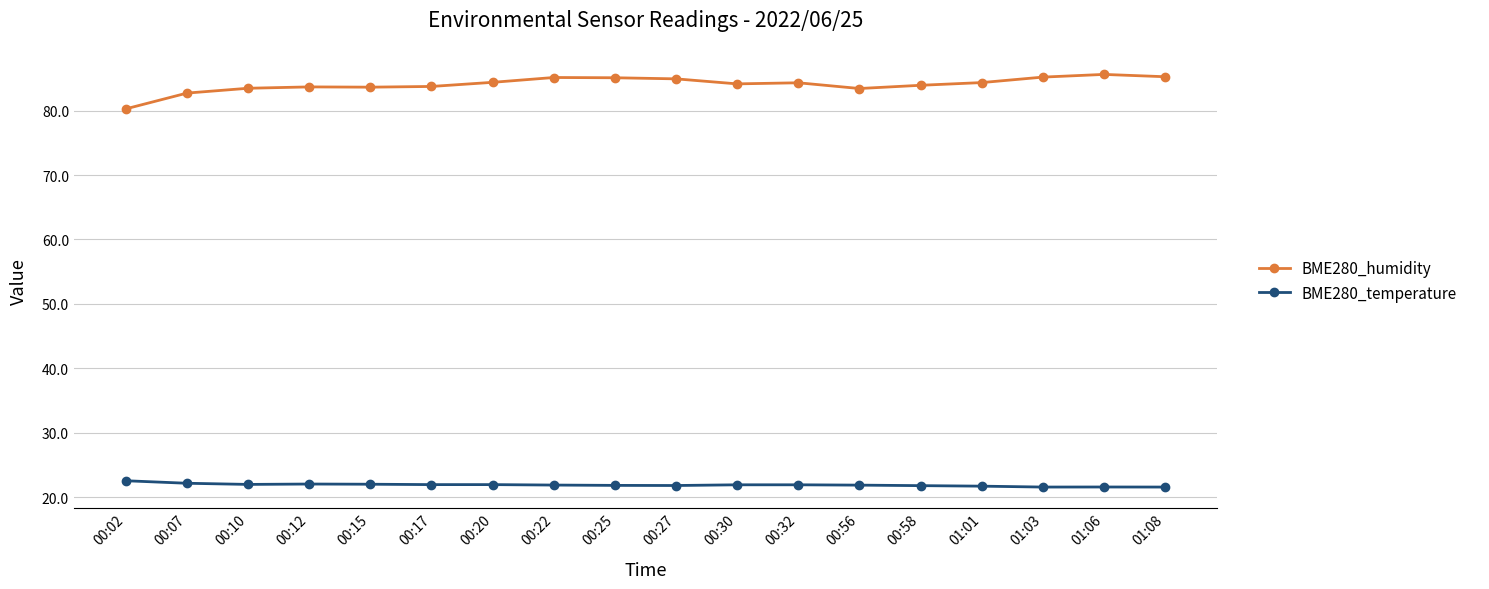

At 00:22, list the series in order from smallest to largest.

BME280_temperature, BME280_humidity